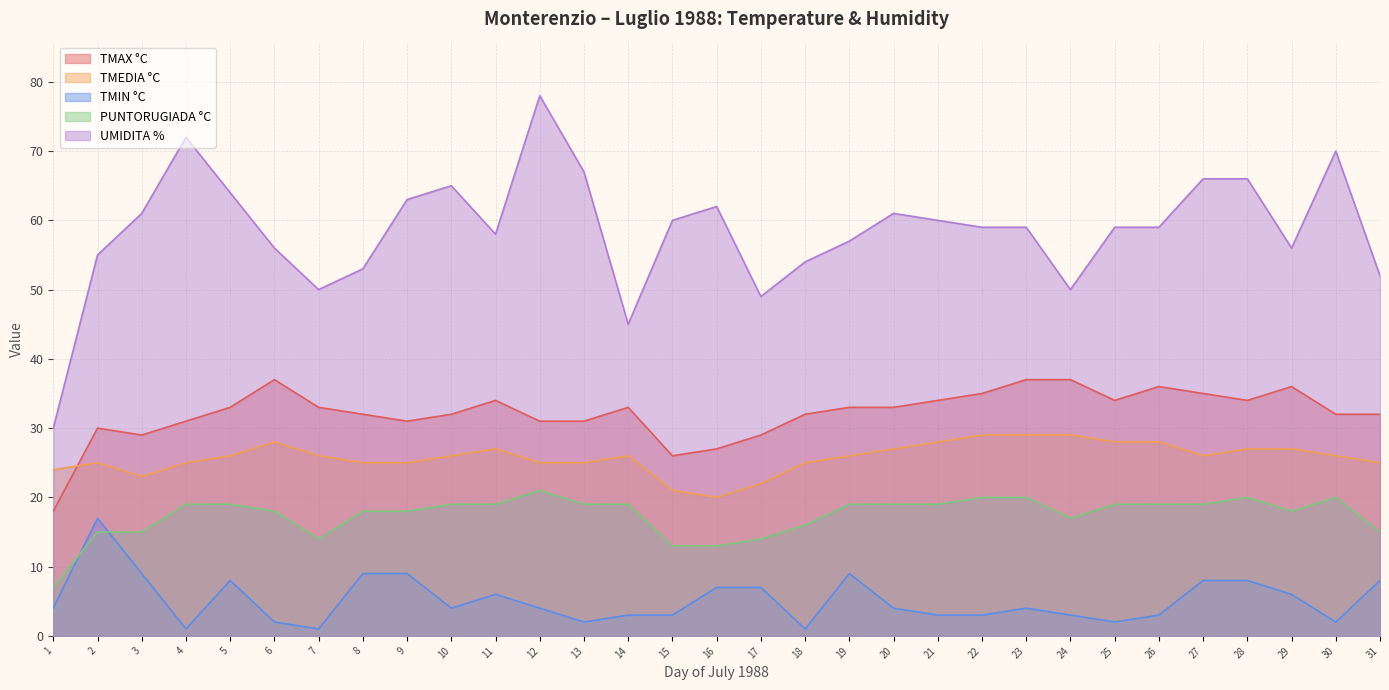

Reading left to right, transcribe all the data shown in this chart.

TMAX °C: 18	30	29	31	33	37	33	32	31	32	34	31	31	33	26	27	29	32	33	33	34	35	37	37	34	36	35	34	36	32	32
TMEDIA °C: 24	25	23	25	26	28	26	25	25	26	27	25	25	26	21	20	22	25	26	27	28	29	29	29	28	28	26	27	27	26	25
TMIN °C: 4	17	9	1	8	2	1	9	9	4	6	4	2	3	3	7	7	1	9	4	3	3	4	3	2	3	8	8	6	2	8
PUNTORUGIADA °C: 7	15	15	19	19	18	14	18	18	19	19	21	19	19	13	13	14	16	19	19	19	20	20	17	19	19	19	20	18	20	15
UMIDITA %: 30	55	61	72	64	56	50	53	63	65	58	78	67	45	60	62	49	54	57	61	60	59	59	50	59	59	66	66	56	70	52